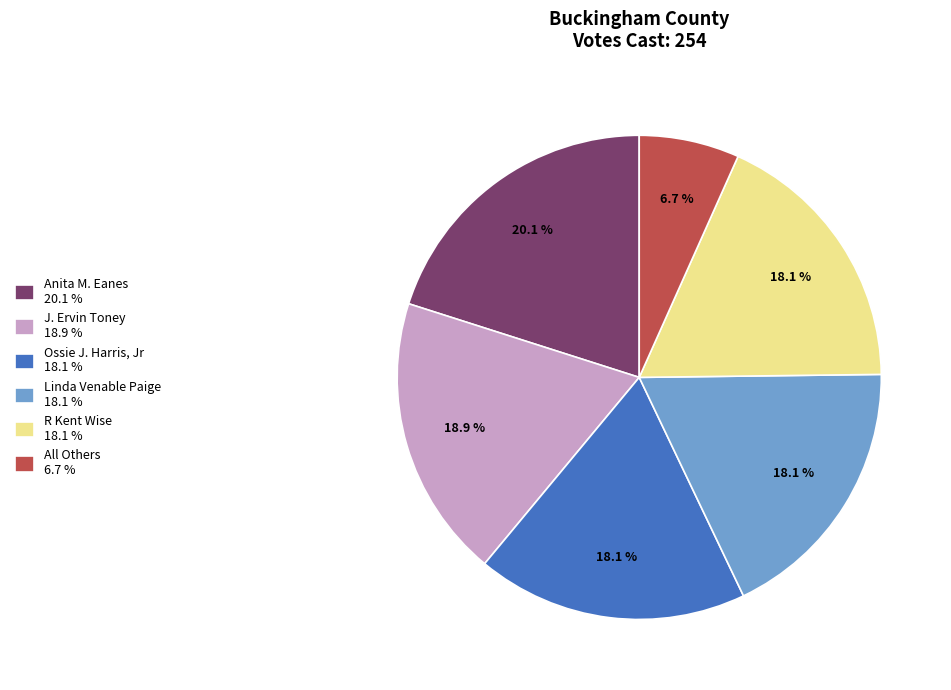

Approximately how many times larger is the value at Anita M. Eanes 20.1 % compared to All Others 6.7 %?

3.0